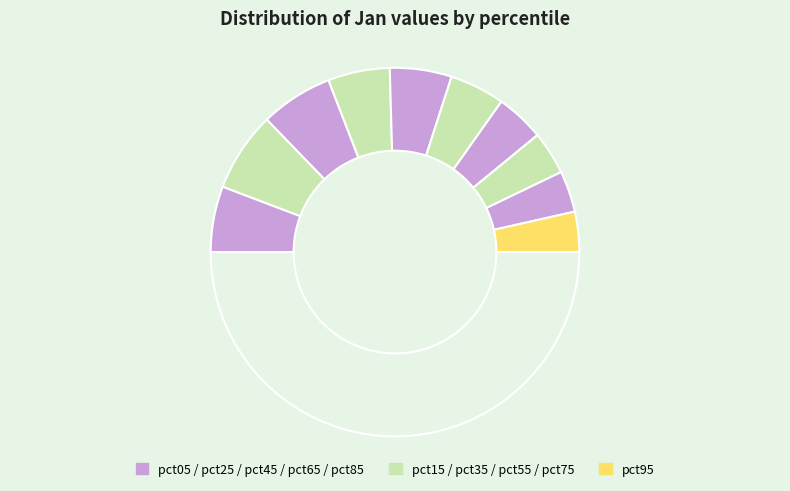

Is there any slice that represents more than half of the pie?

No